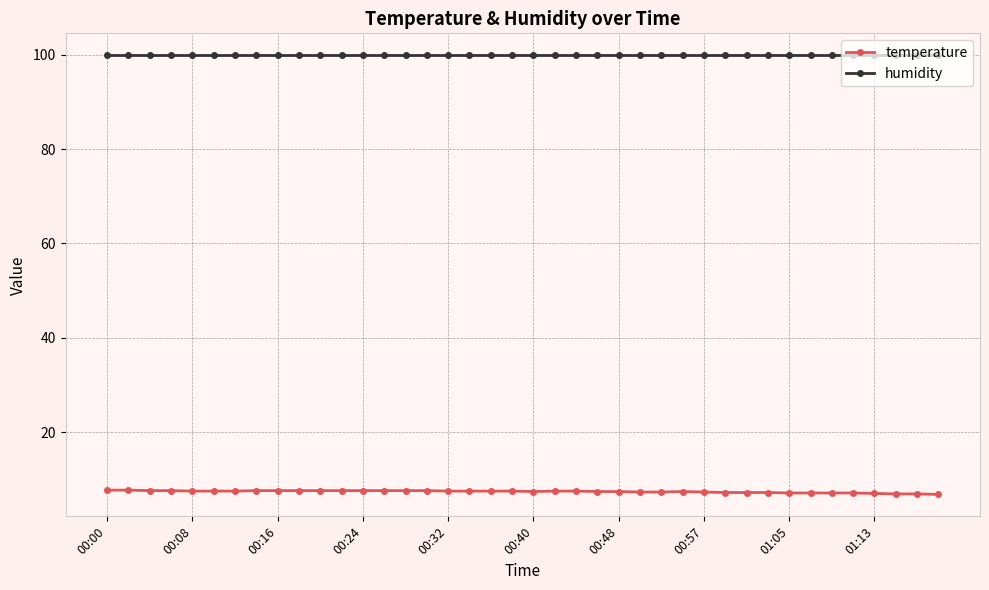

Rank the series by their average value, from lowest to highest.

temperature, humidity